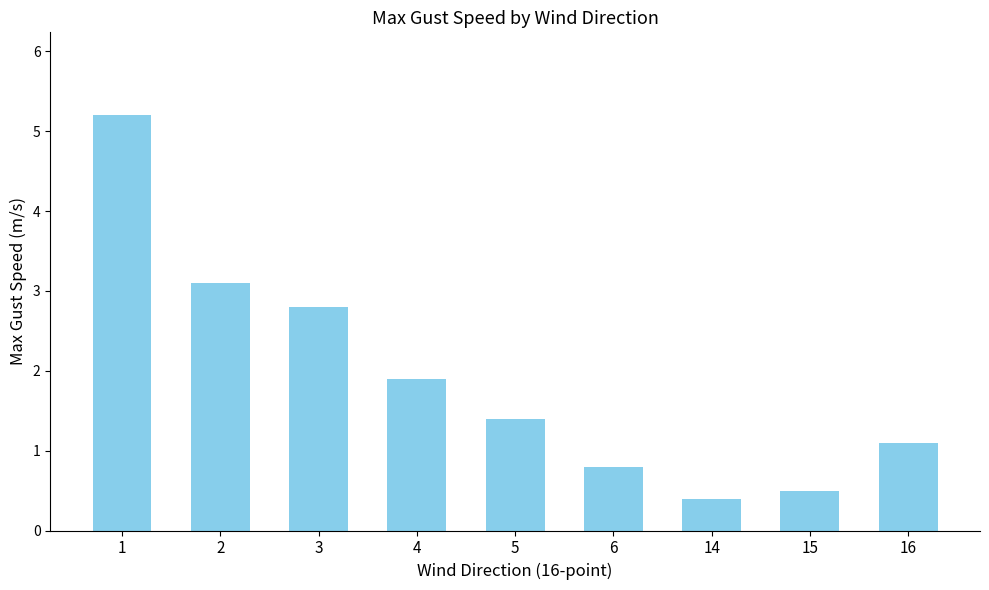

What is the difference between the values at 5 and 15?

0.9